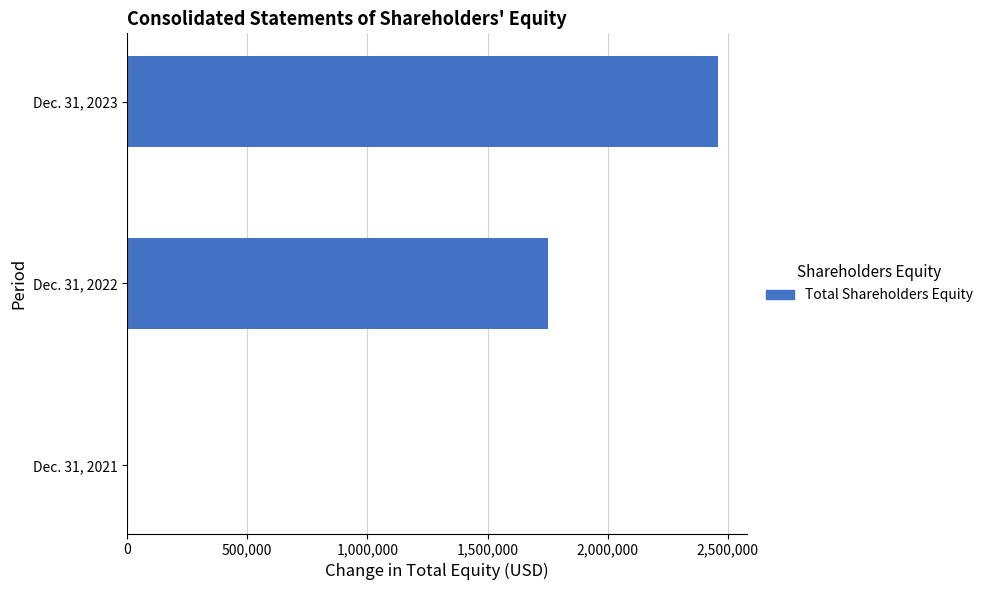

What is the change in value from Dec. 31, 2021 to Dec. 31, 2023?

+2458000